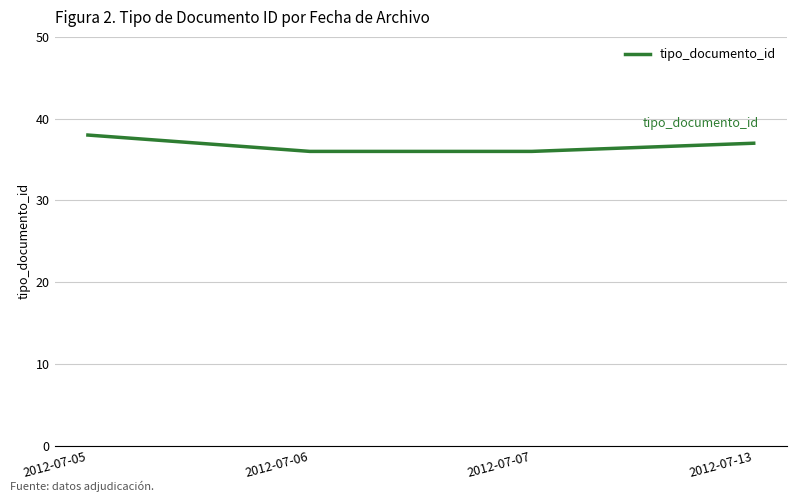

Approximately how many times larger is the value at 2012-07-13 compared to 2012-07-07?

1.0